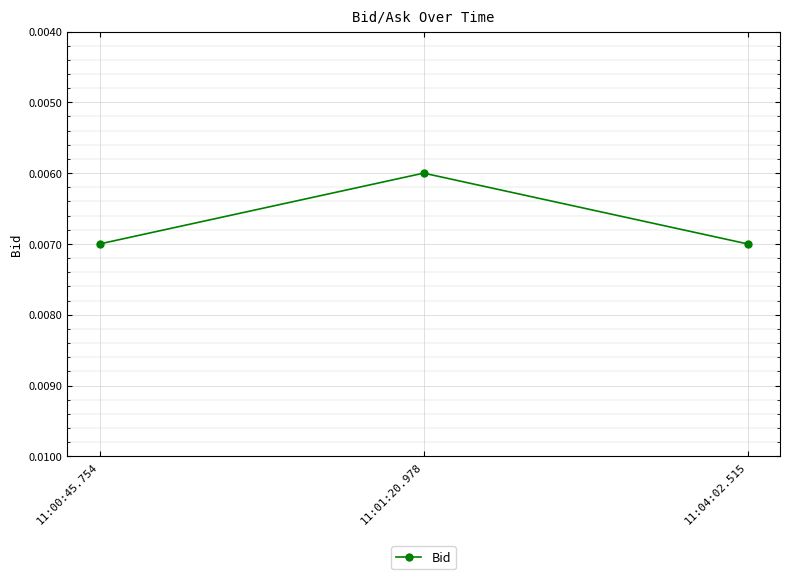

How many values are between 0 and 1?

3